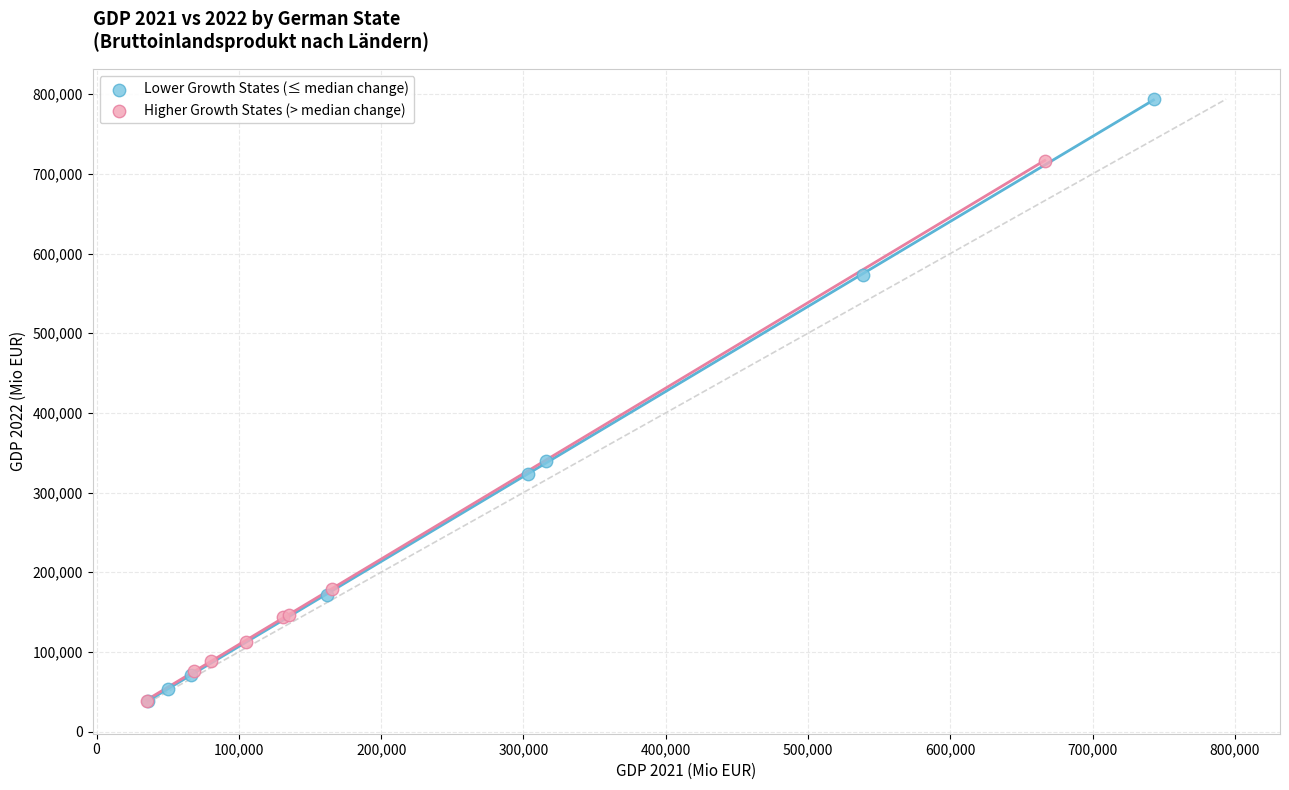

Which series has the largest Y range (max minus min)?

Lower Growth States (≤ median change)